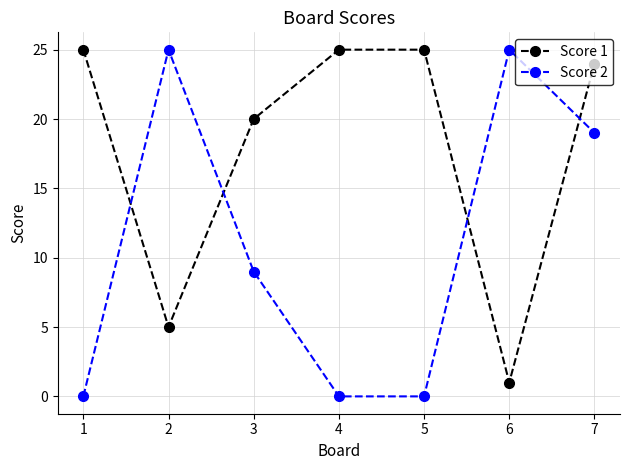

The value of Score 2 at 2 is 25. True or false?

True